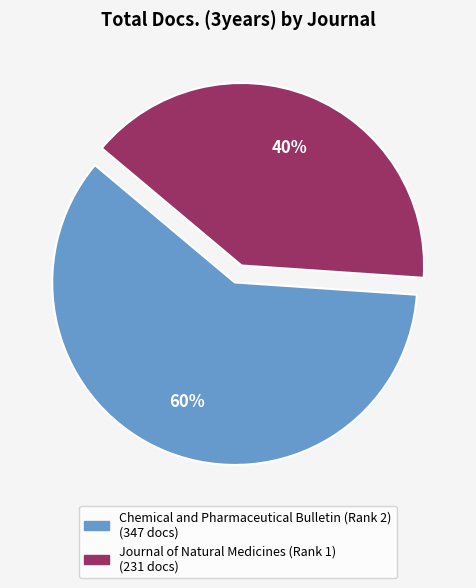

Is it true that Chemical and Pharmaceutical Bulletin (Rank 2) is 60% of the pie?

True